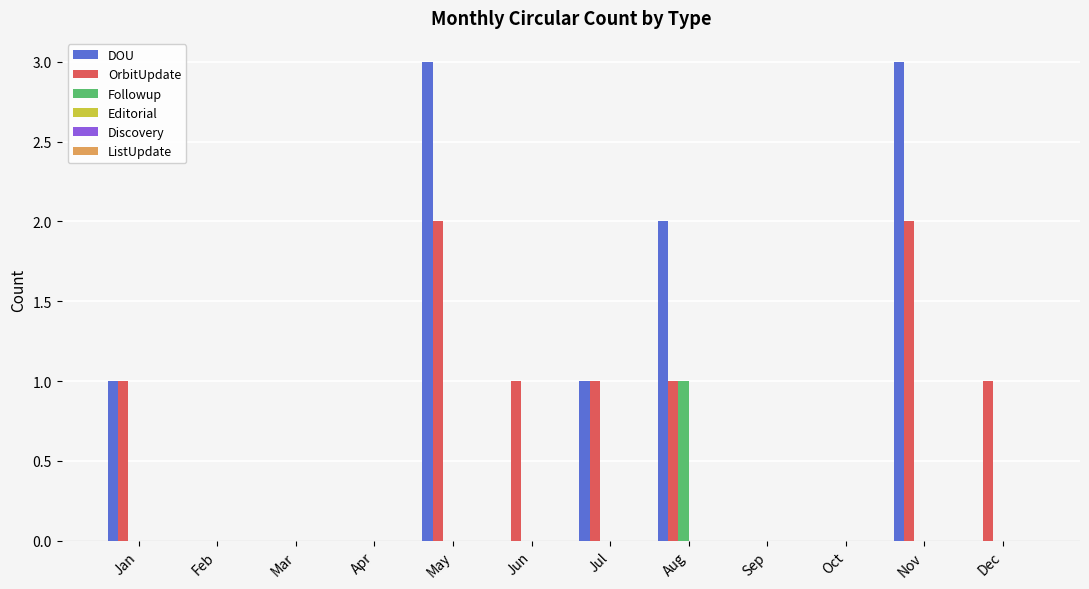

What is the maximum value for DOU?

3